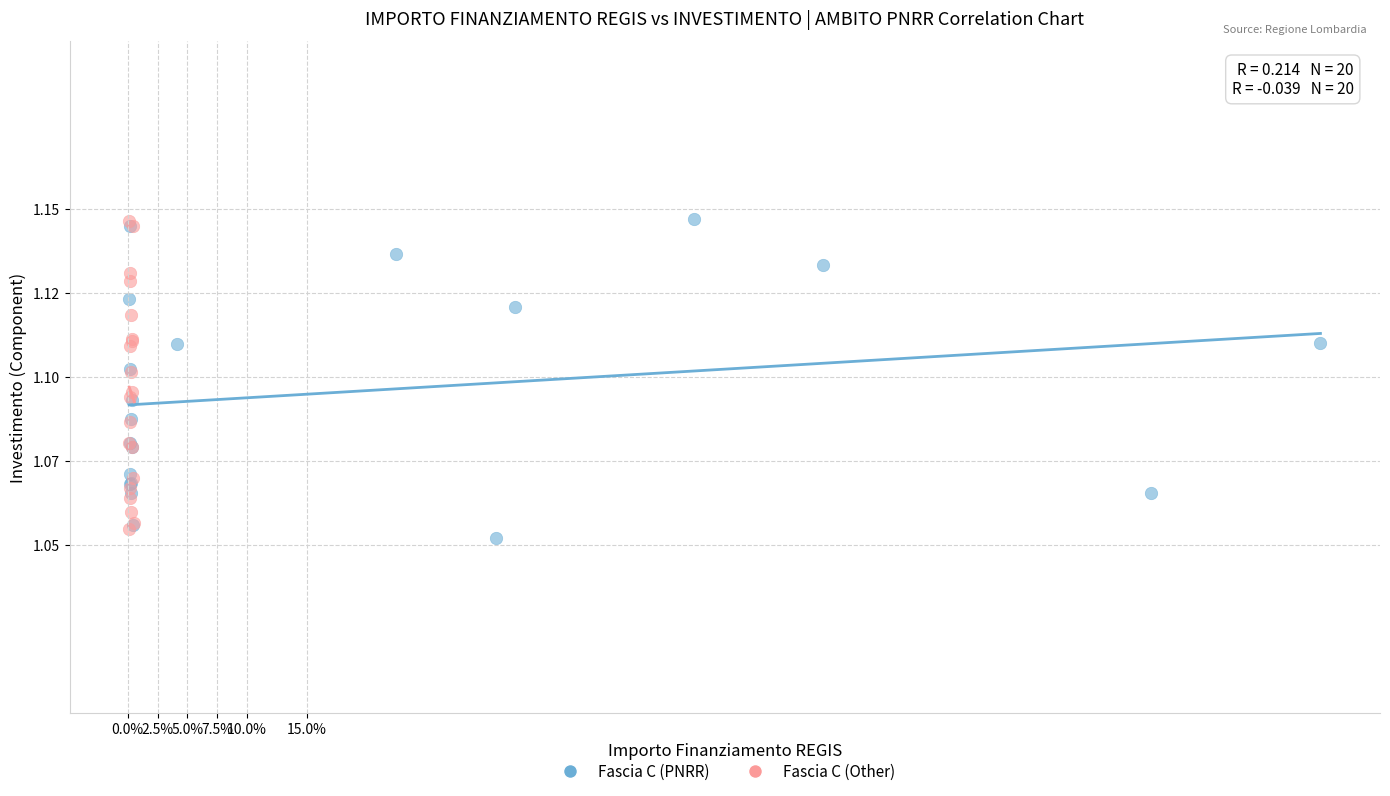

Which series reaches the minimum Y coordinate?

Fascia C (PNRR)